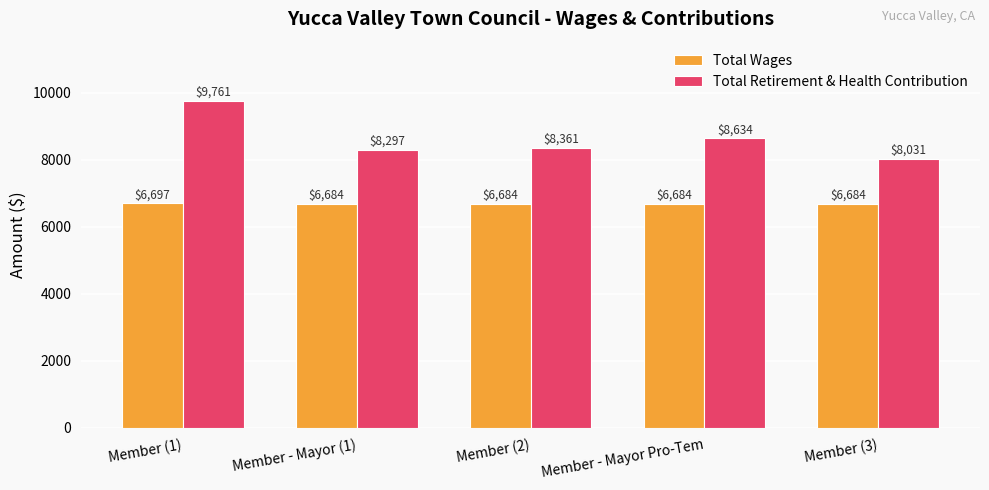

What position from the left is Member (3)?

5